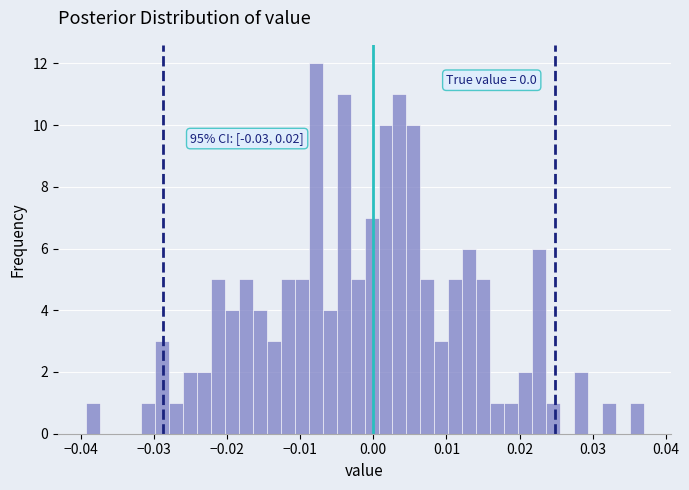

Around what value on the x-axis is the tallest bar? Give the approximate position of its centre, as read against the axis.

-0.008